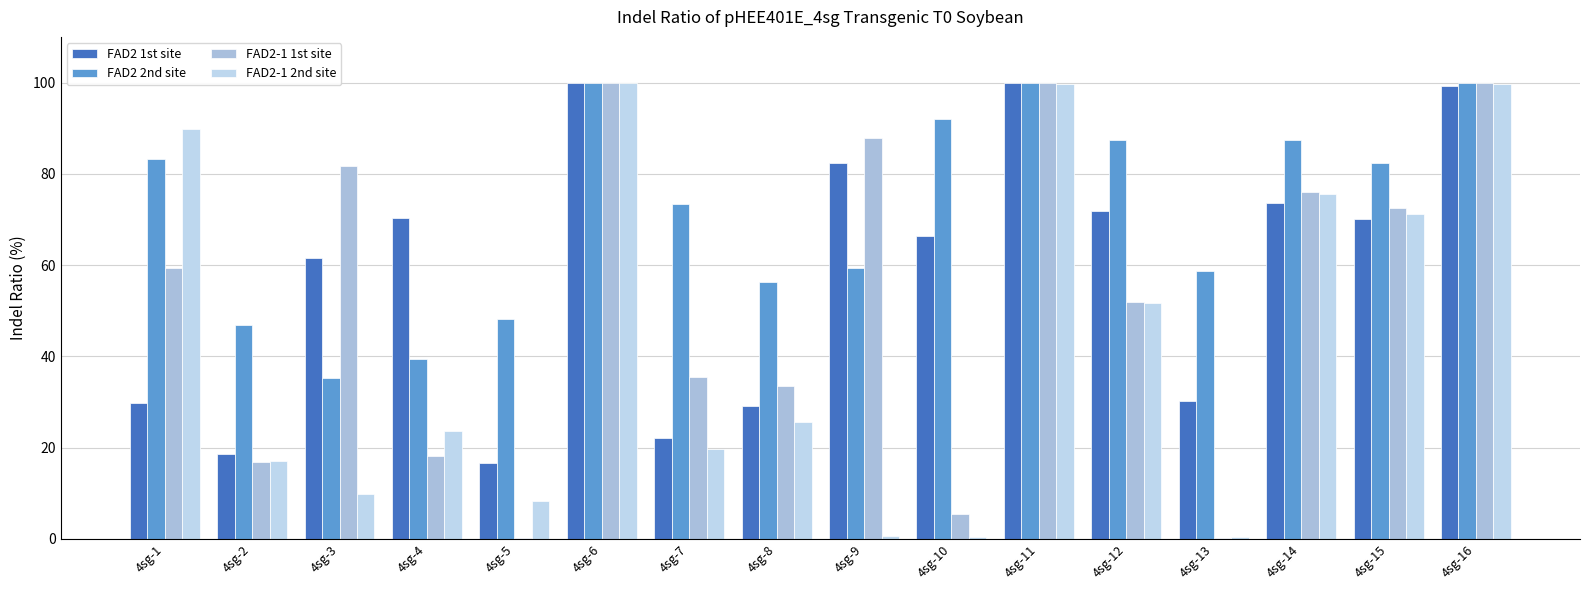

What is the spread (max minus min) of values at 4sg-8?

30.7